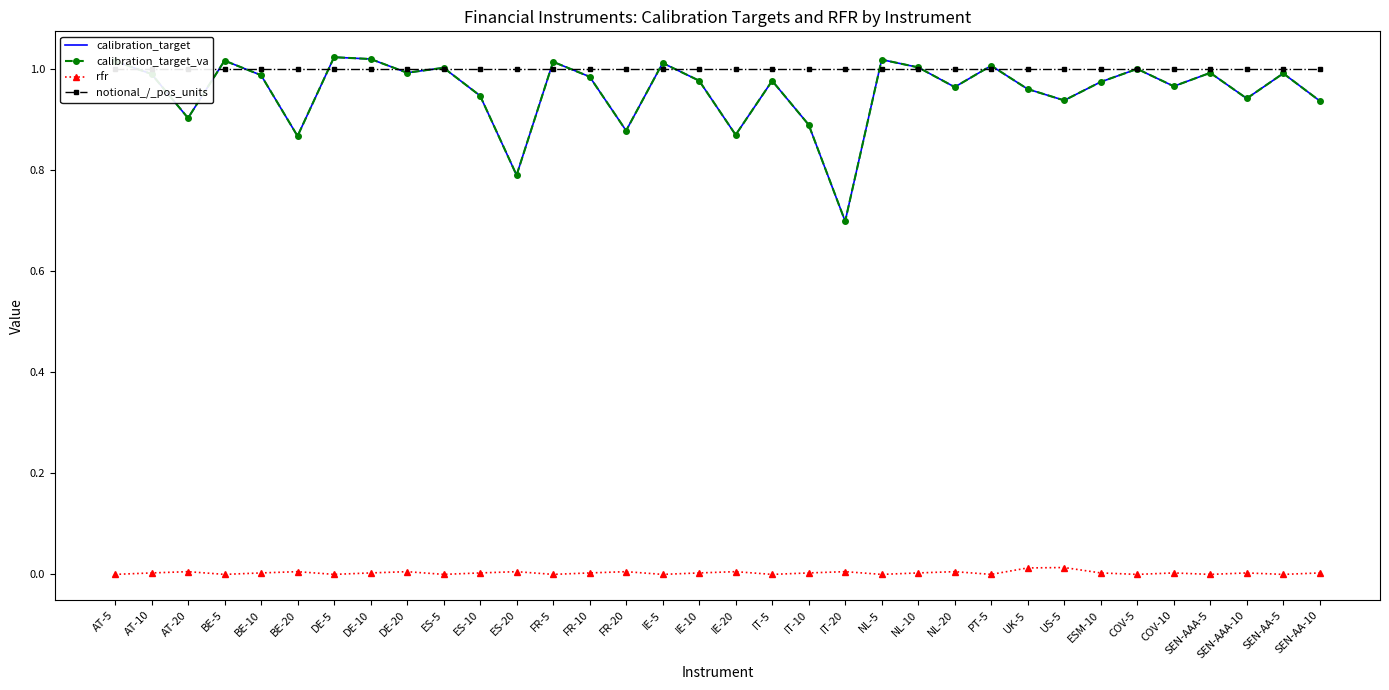

Reading left to right, what are all the values shown in this chart?

calibration_target: 1.0	1.0	0.9	1.0	1.0	0.9	1.0	1.0	1.0	1.0	0.9	0.8	1.0	1.0	0.9	1.0	1.0	0.9	1.0	0.9	0.7	1.0	1.0	1.0	1.0	1.0	0.9	1.0	1.0	1.0	1.0	0.9	1.0	0.9
calibration_target_va: 1.0	1.0	0.9	1.0	1.0	0.9	1.0	1.0	1.0	1.0	0.9	0.8	1.0	1.0	0.9	1.0	1.0	0.9	1.0	0.9	0.7	1.0	1.0	1.0	1.0	1.0	0.9	1.0	1.0	1.0	1.0	0.9	1.0	0.9
rfr: -0.0	0.0	0.0	-0.0	0.0	0.0	-0.0	0.0	0.0	-0.0	0.0	0.0	-0.0	0.0	0.0	-0.0	0.0	0.0	-0.0	0.0	0.0	-0.0	0.0	0.0	-0.0	0.0	0.0	0.0	-0.0	0.0	-0.0	0.0	-0.0	0.0
notional_/_pos_units: 1.0	1.0	1.0	1.0	1.0	1.0	1.0	1.0	1.0	1.0	1.0	1.0	1.0	1.0	1.0	1.0	1.0	1.0	1.0	1.0	1.0	1.0	1.0	1.0	1.0	1.0	1.0	1.0	1.0	1.0	1.0	1.0	1.0	1.0